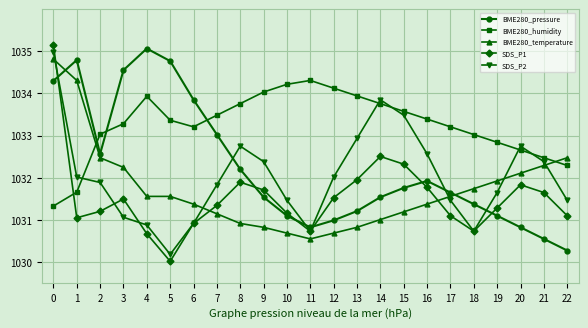

How many interior local valleys does the SDS_P2 series have?

3